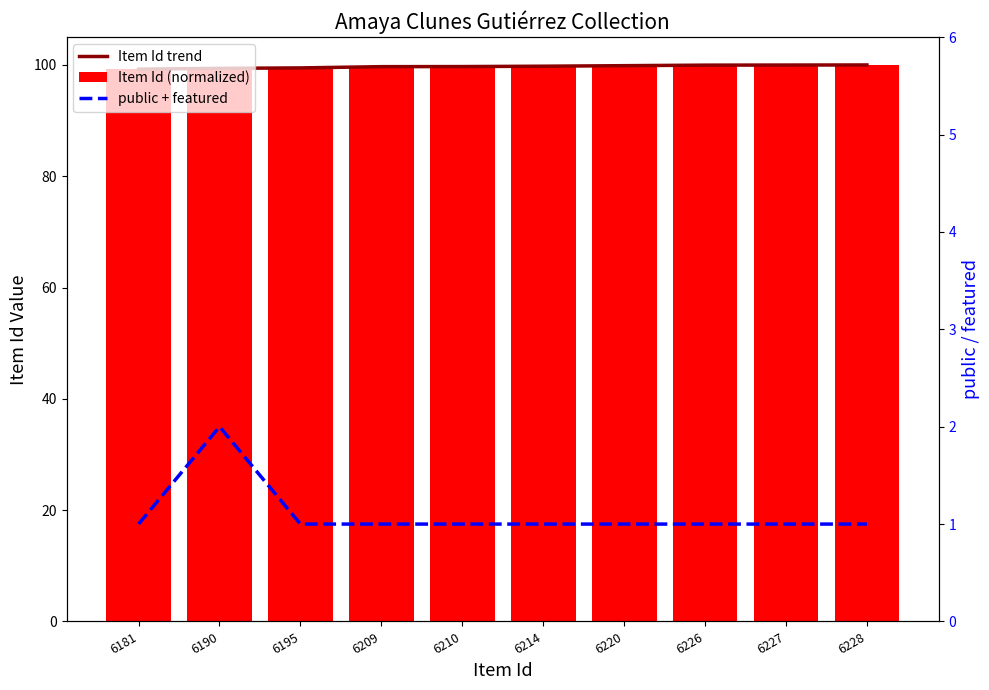

Reading left to right, transcribe all the data shown in this chart.

Item Id trend: 99.2	99.4	99.5	99.7	99.7	99.8	99.9	100.0	100.0	100.0
Item Id (normalized): 99.2	99.4	99.5	99.7	99.7	99.8	99.9	100.0	100.0	100.0
public + featured: 1.0	2.0	1.0	1.0	1.0	1.0	1.0	1.0	1.0	1.0